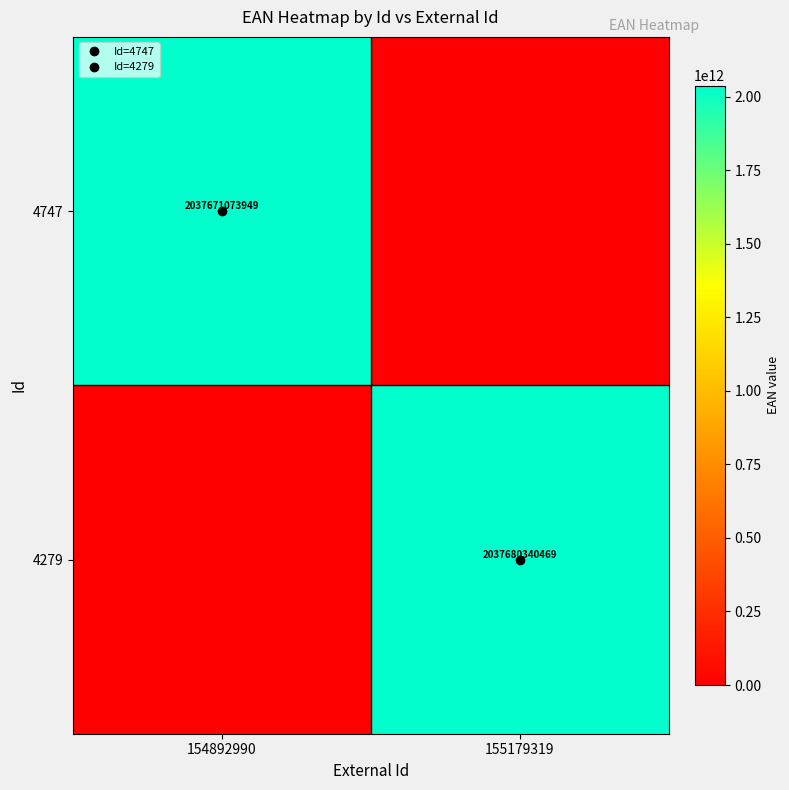

Rank the categories by 4279 value from highest to lowest.

155179319, 154892990